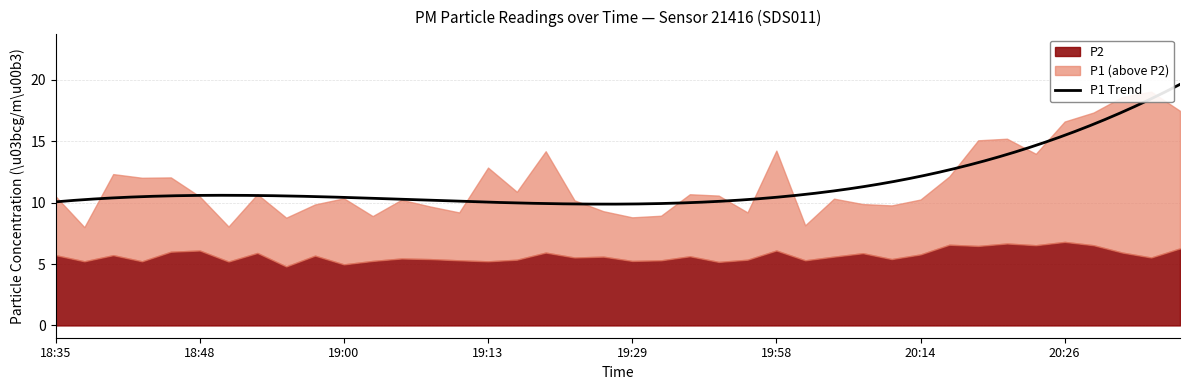

Rank the series at 20:26 from highest to lowest value.

P1, P2